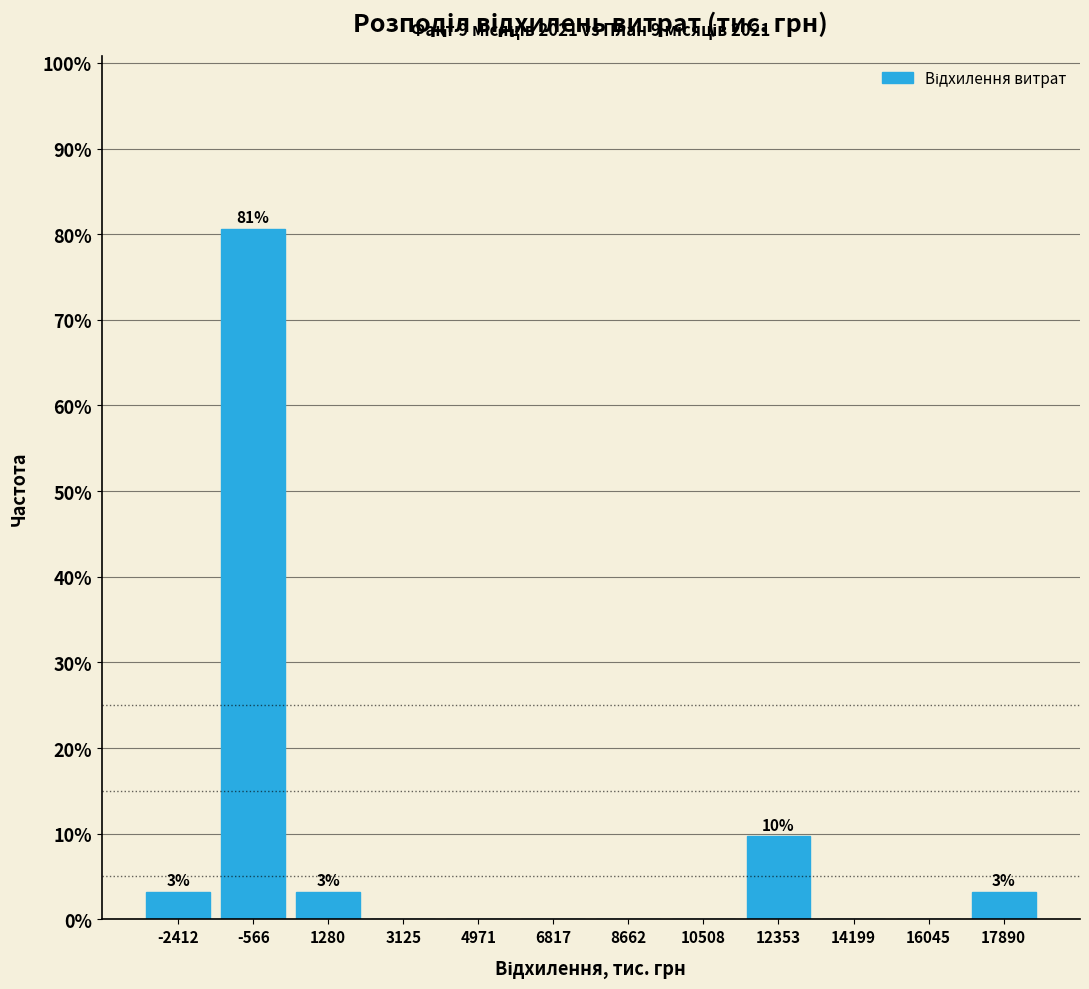

Which range on the x-axis has the tallest bar?

-1400 to 400